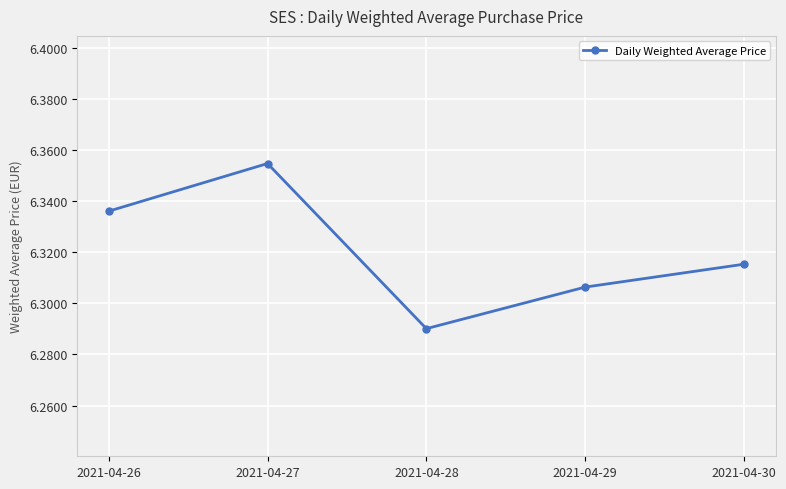

Rank the categories by value from highest to lowest.

2021-04-27, 2021-04-26, 2021-04-30, 2021-04-29, 2021-04-28